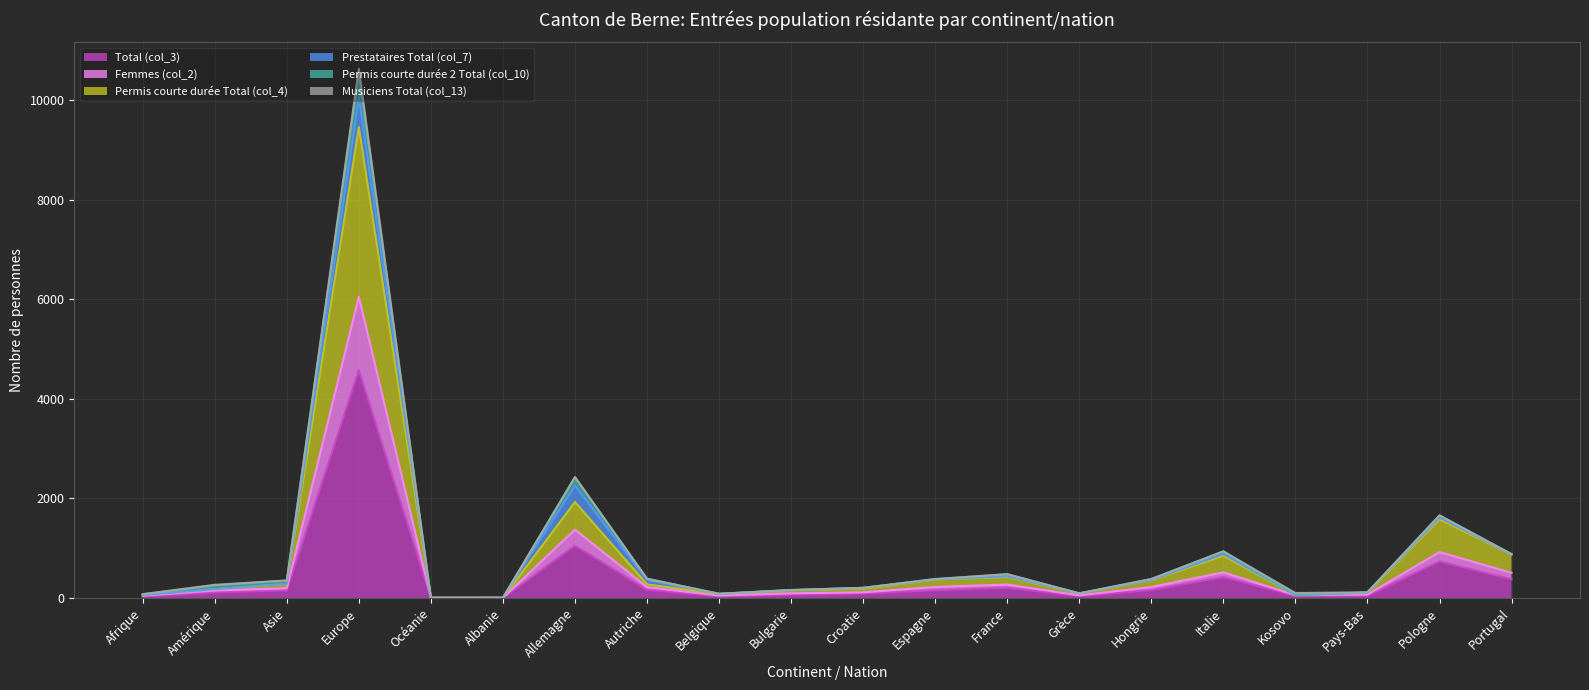

How many data points does each series have?

20